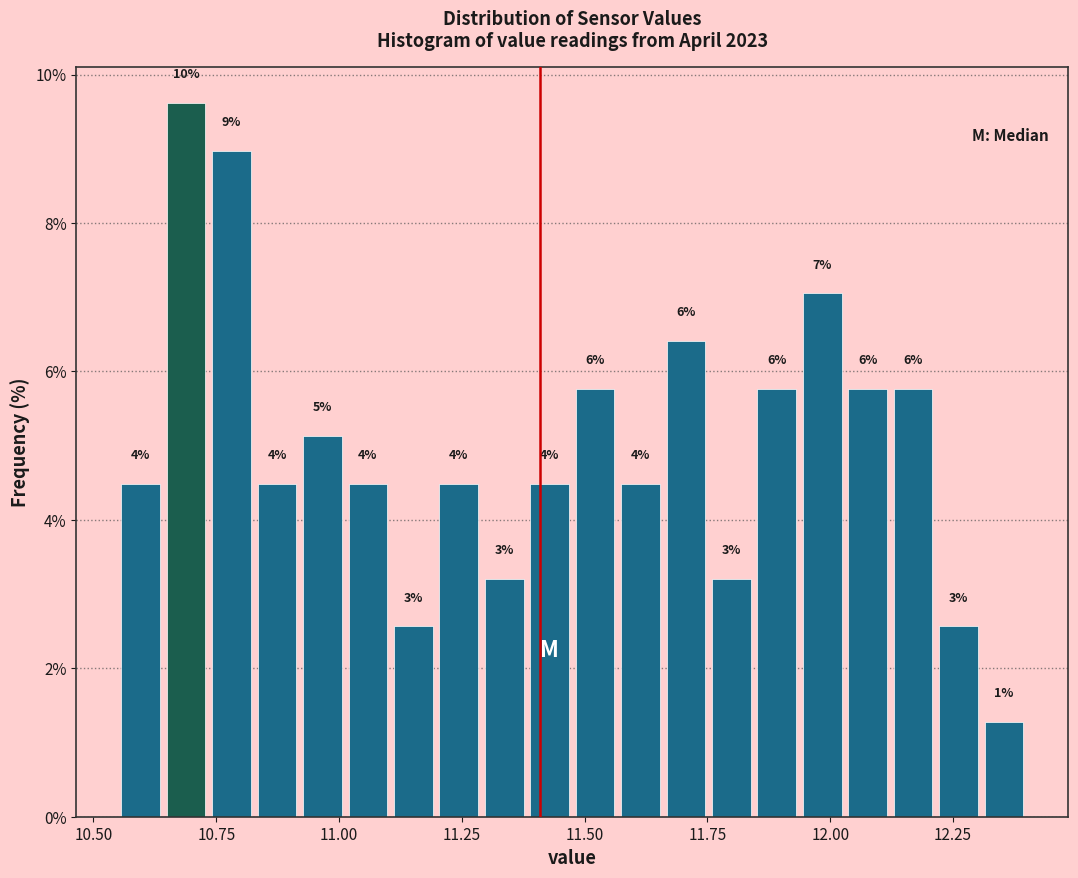

Read against the x-axis, roughly where is the centre of the tallest bar?

10.70